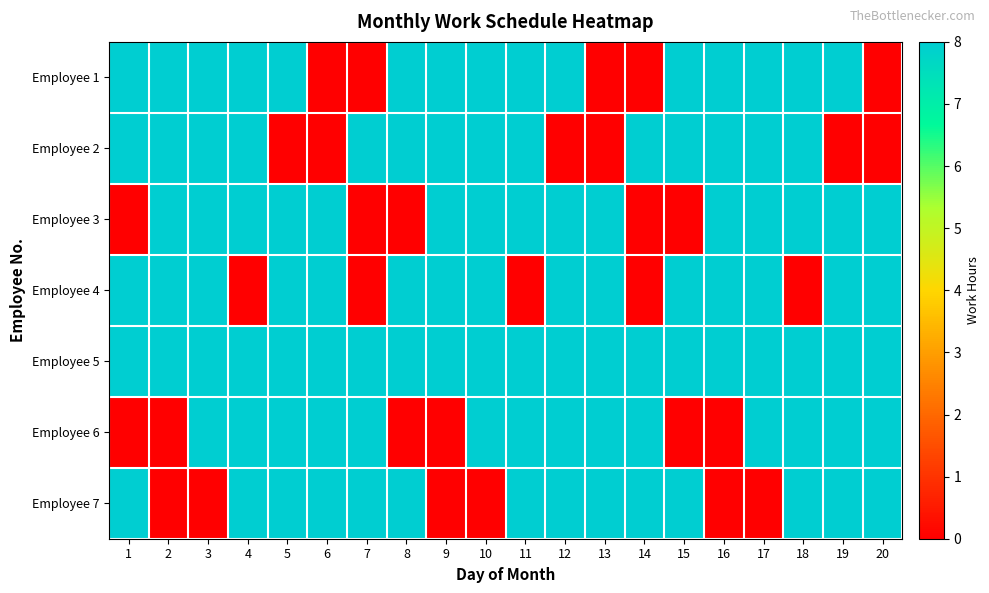

Reading left to right, what are all the values shown in this chart?

Employee 1: 1=8	2=8	3=8	4=8	5=8	6=0	7=0	8=8	9=8	10=8	11=8	12=8	13=0	14=0	15=8	16=8	17=8	18=8	19=8	20=0
Employee 2: 1=8	2=8	3=8	4=8	5=0	6=0	7=8	8=8	9=8	10=8	11=8	12=0	13=0	14=8	15=8	16=8	17=8	18=8	19=0	20=0
Employee 3: 1=0	2=8	3=8	4=8	5=8	6=8	7=0	8=0	9=8	10=8	11=8	12=8	13=8	14=0	15=0	16=8	17=8	18=8	19=8	20=8
Employee 4: 1=8	2=8	3=8	4=0	5=8	6=8	7=0	8=8	9=8	10=8	11=0	12=8	13=8	14=0	15=8	16=8	17=8	18=0	19=8	20=8
Employee 5: 1=8	2=8	3=8	4=8	5=8	6=8	7=8	8=8	9=8	10=8	11=8	12=8	13=8	14=8	15=8	16=8	17=8	18=8	19=8	20=8
Employee 6: 1=0	2=0	3=8	4=8	5=8	6=8	7=8	8=0	9=0	10=8	11=8	12=8	13=8	14=8	15=0	16=0	17=8	18=8	19=8	20=8
Employee 7: 1=8	2=0	3=0	4=8	5=8	6=8	7=8	8=8	9=0	10=0	11=8	12=8	13=8	14=8	15=8	16=0	17=0	18=8	19=8	20=8